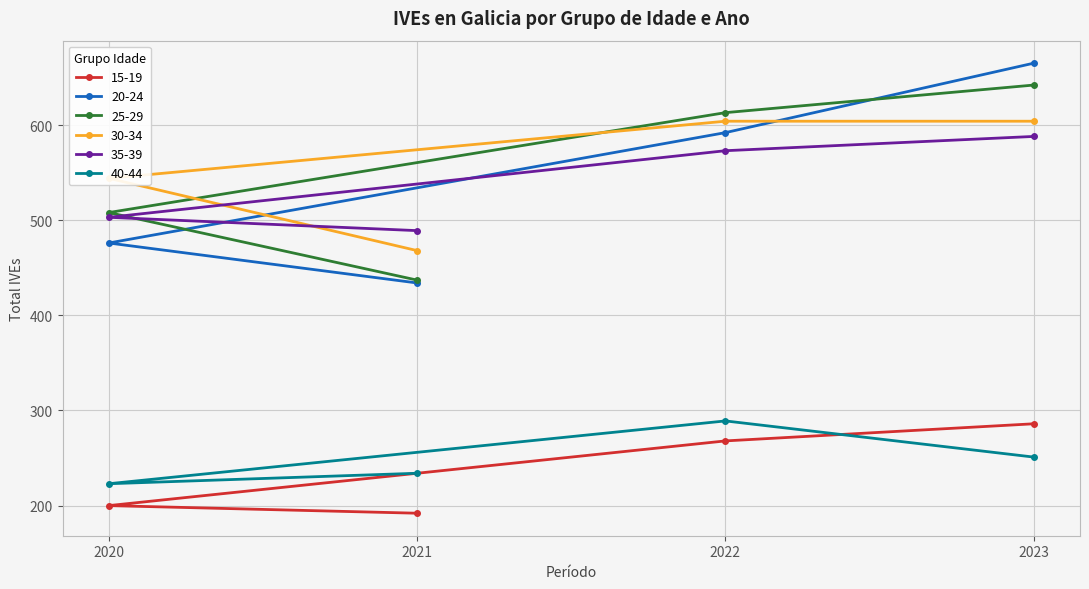

True or false: 40-44 and 35-39 cross at least once.

False